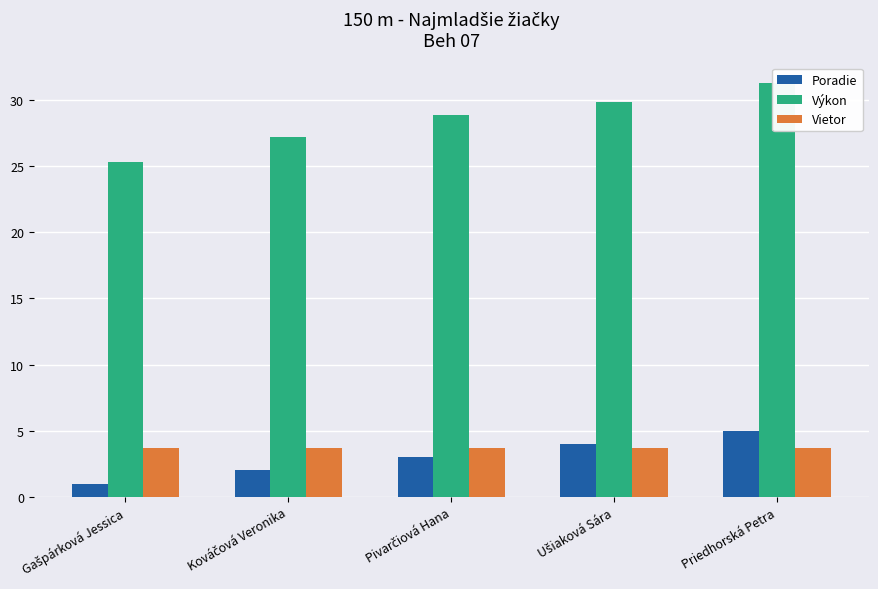

Reading left to right, what are all the values shown in this chart?

Poradie: Gašpárková Jessica=1.0	Kováčová Veronika=2.0	Pivarčiová Hana=3.0	Ušiaková Sára=4.0	Priedhorská Petra=5.0
Výkon: Gašpárková Jessica=25.3	Kováčová Veronika=27.2	Pivarčiová Hana=28.9	Ušiaková Sára=29.9	Priedhorská Petra=31.3
Vietor: Gašpárková Jessica=3.7	Kováčová Veronika=3.7	Pivarčiová Hana=3.7	Ušiaková Sára=3.7	Priedhorská Petra=3.7